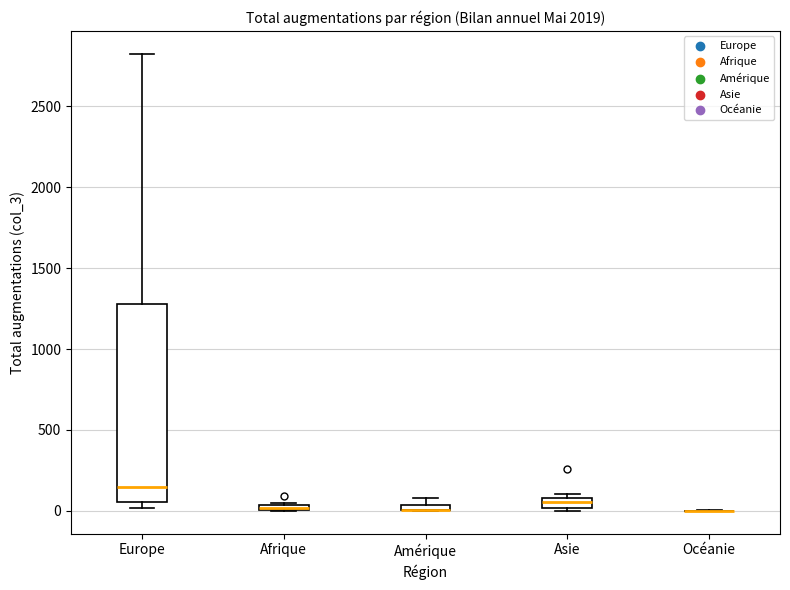

Comparing the boxes themselves (not the whiskers), which one is the tallest?

Europe